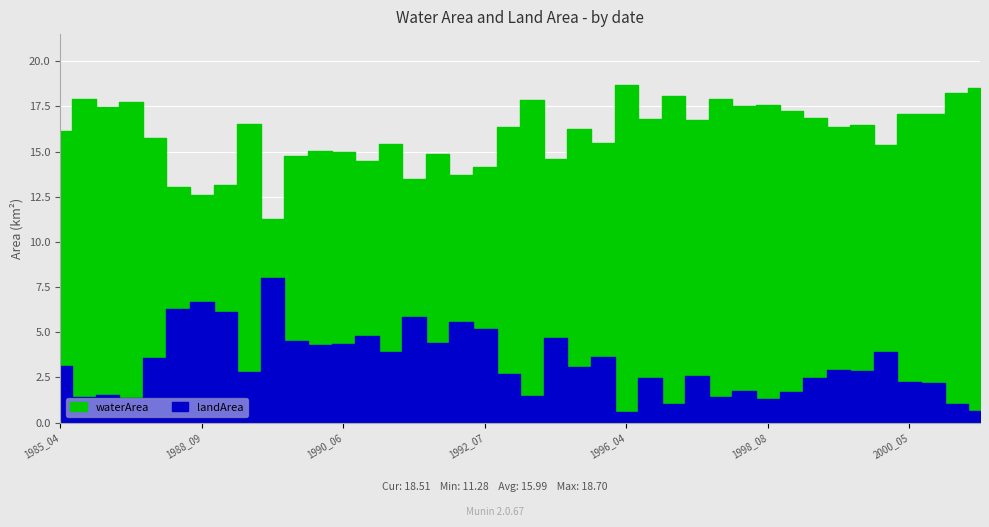

What is the value of the waterArea point at the 28th from the left?

16.8